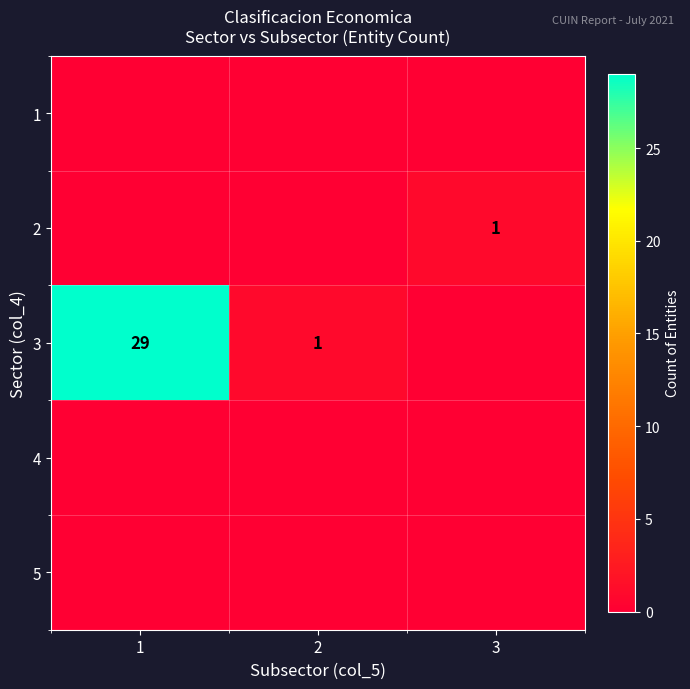

True or false: 3 has a value of 6 at 1.

False